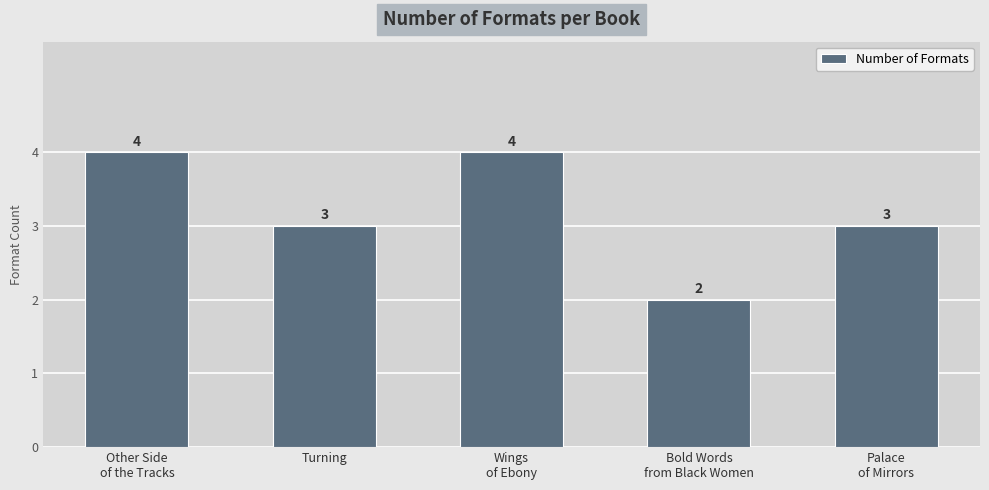

Count the number of categories in the chart.

5